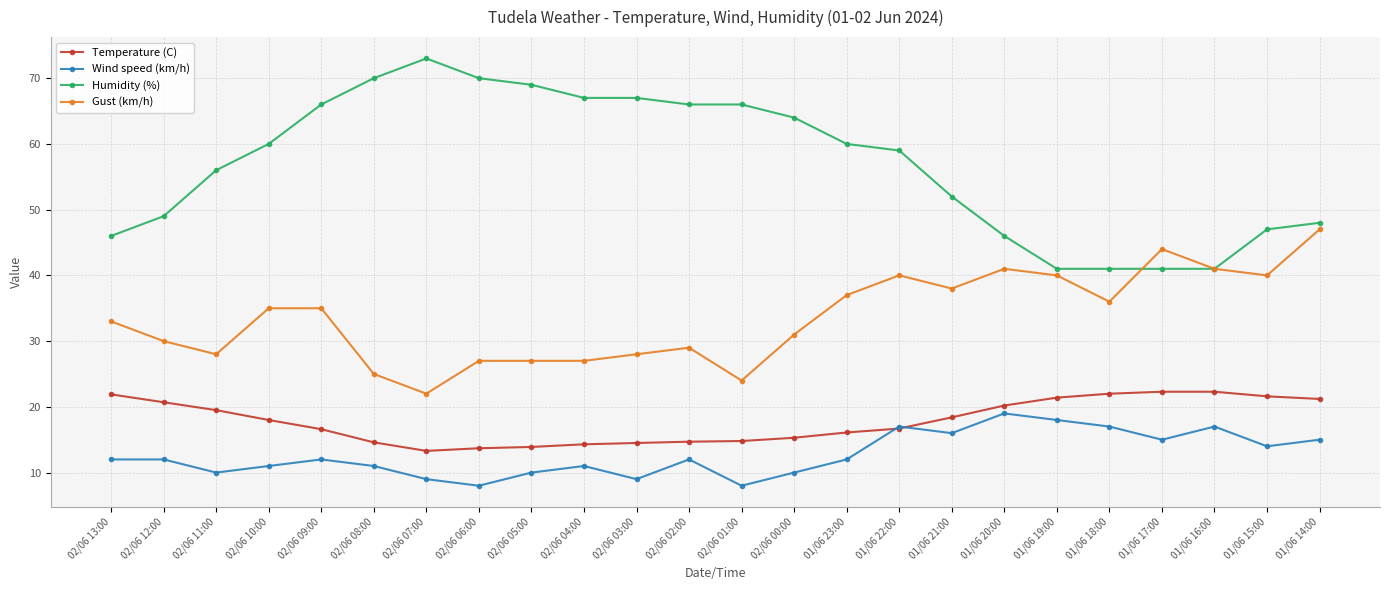

Is the value of Humidity (%) at 02/06 12:00 greater than the value of Wind speed (km/h) at 02/06 07:00?

Yes